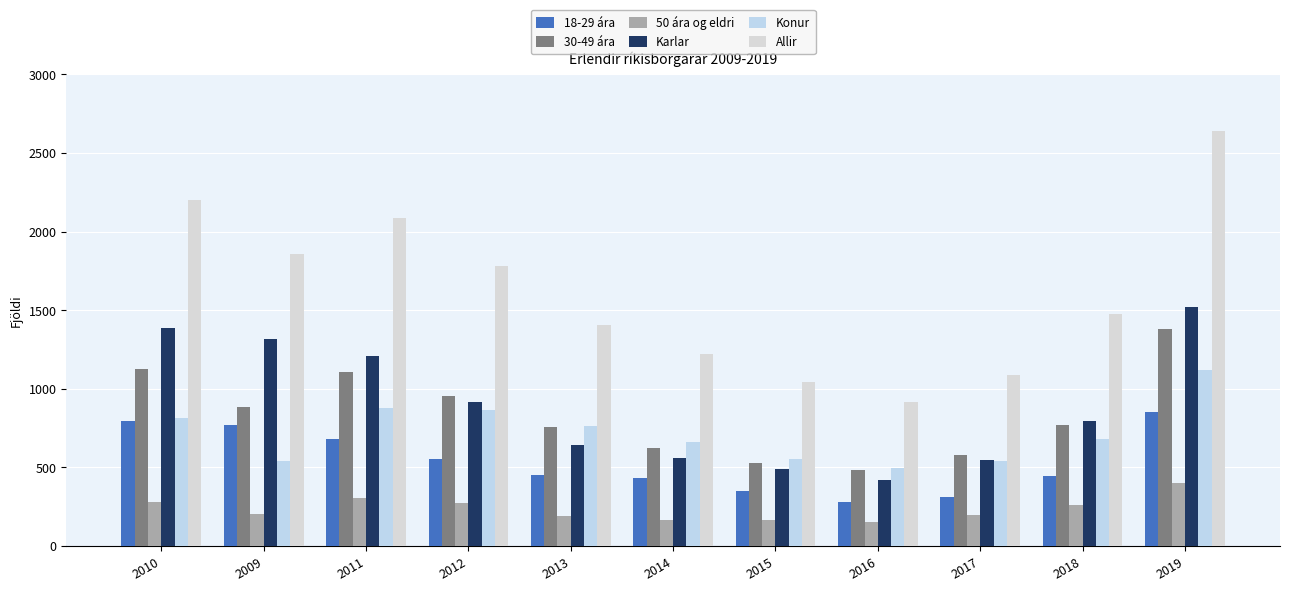

Where is Konur nearest to the value 808?

2010